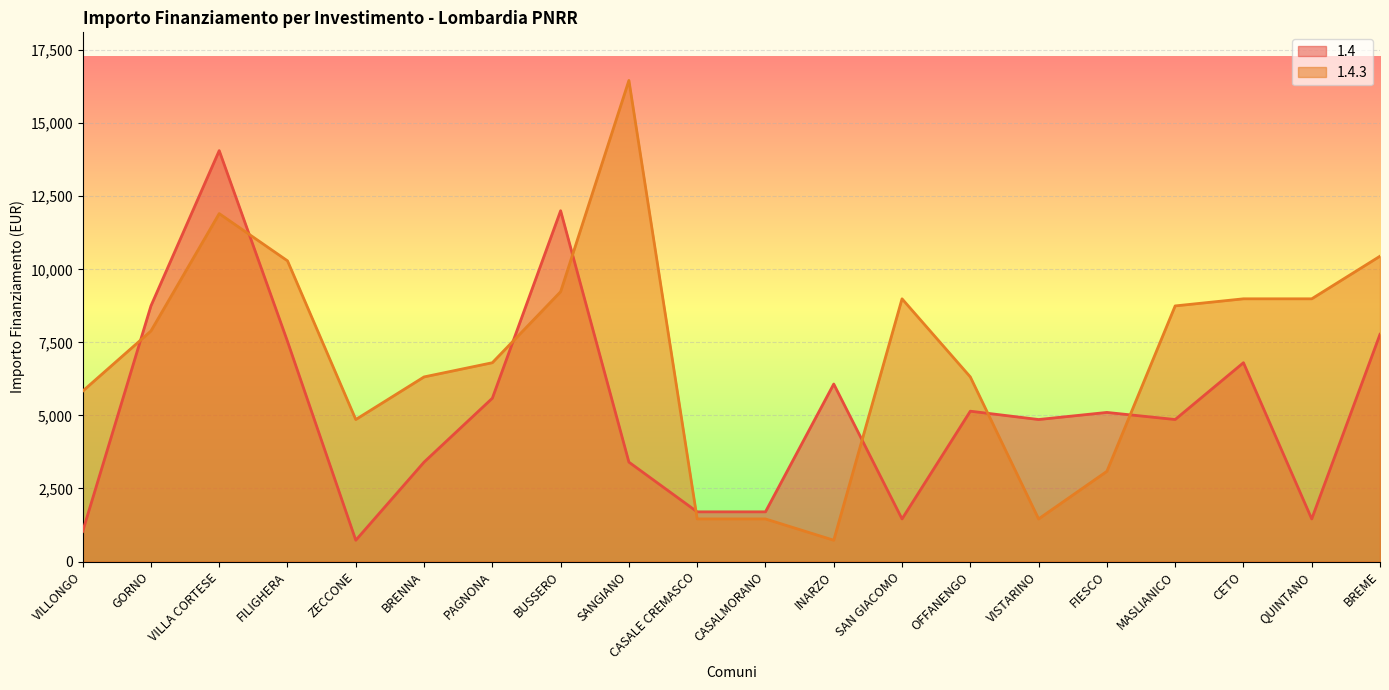

Which has a higher value, VILLONGO or SANGIANO?

SANGIANO